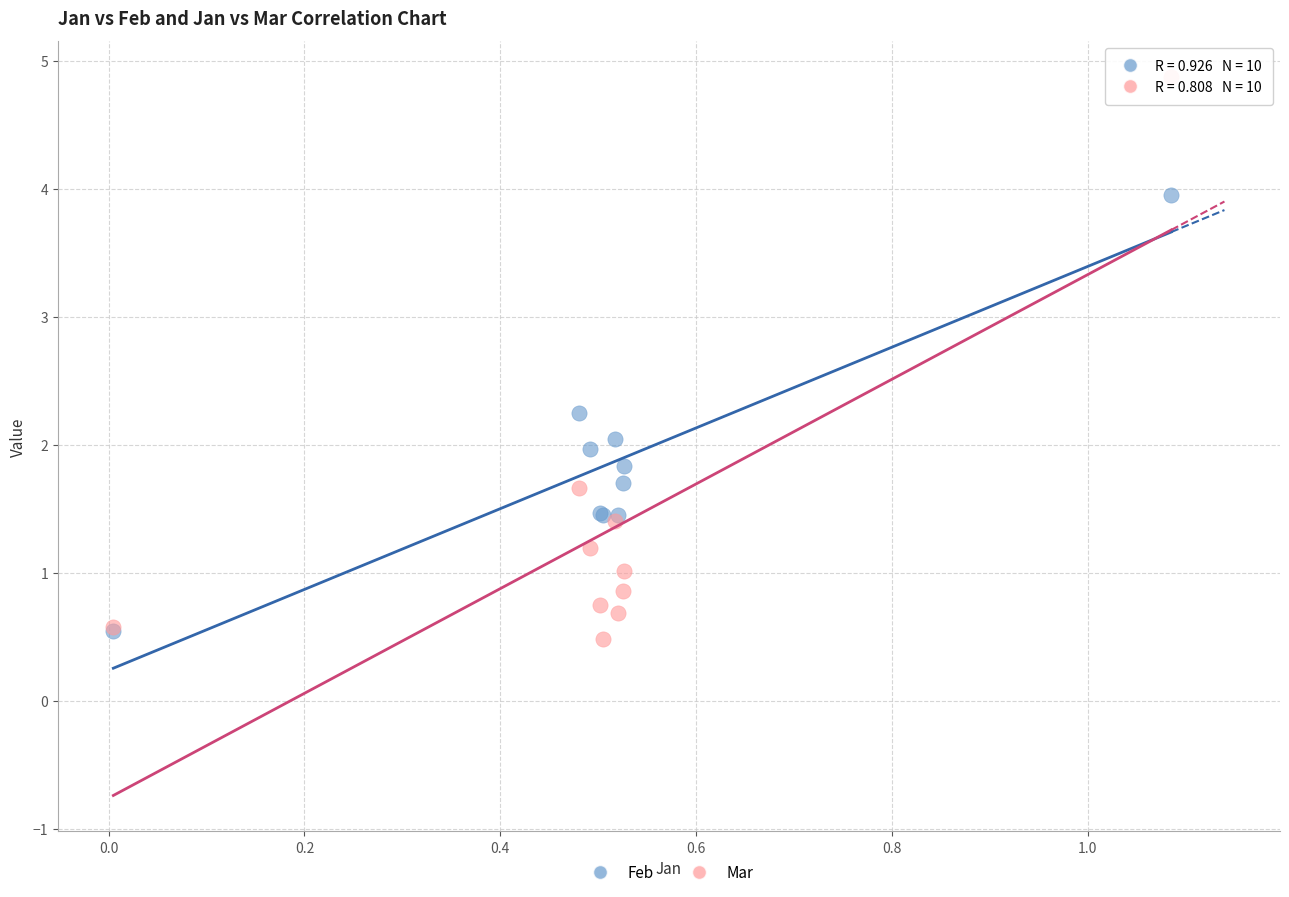

What are all the series names shown in the legend?

Feb, Mar